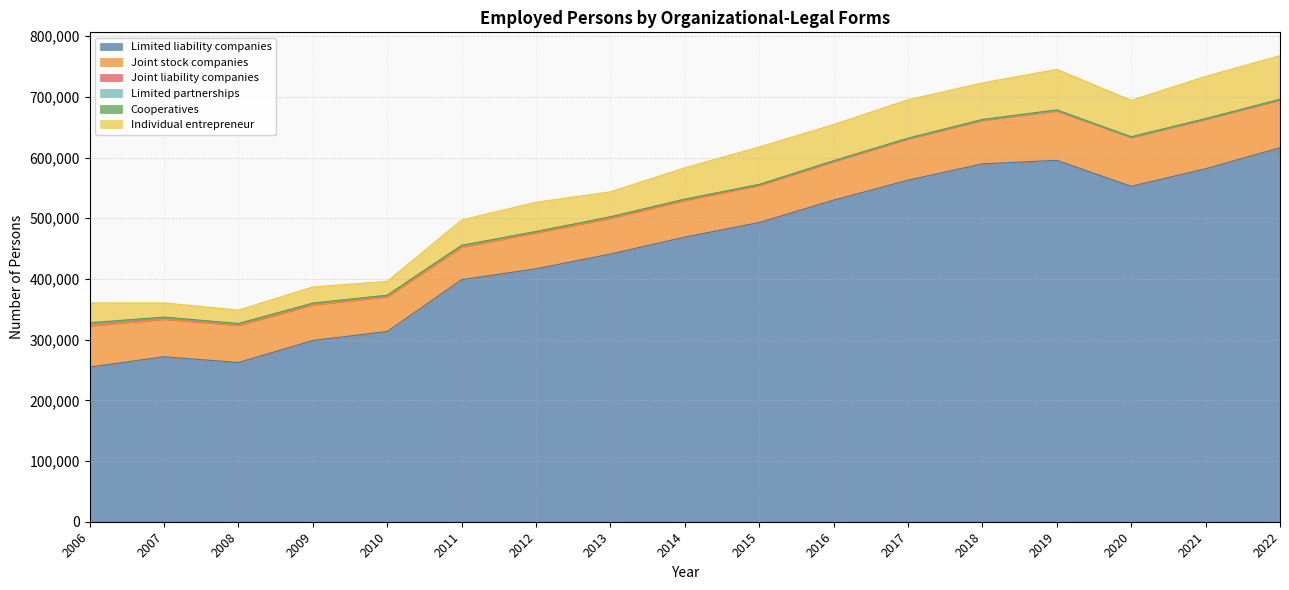

Reading left to right, extract all data points from this chart.

Limited liability companies: 254795	271811	262332	298614	313504	398784	416753	441031	468998	492991	529929	562740	589661	595438	552655	581580	616166
Joint stock companies: 67938	61743	61105	58583	57186	53392	59291	58806	60312	61068	63321	67810	71598	81374	80302	81419	78634
Joint liability companies: 3844	2901	2268	2190	2124	2628	1725	2264	1602	1282	831	662	669	736	505	508	520
Limited partnerships: 116	195	199	219	141	120	173	118	423	189	294	197	201	98	127	110	142
Cooperatives: 1286	476	714	601	209	458	151	62	93	211	431	547	655	950	792	588	605
Individual entrepreneur: 32523	23444	22067	26616	22906	41831	48353	41316	51752	61716	59583	63322	60159	66670	59865	69552	71838